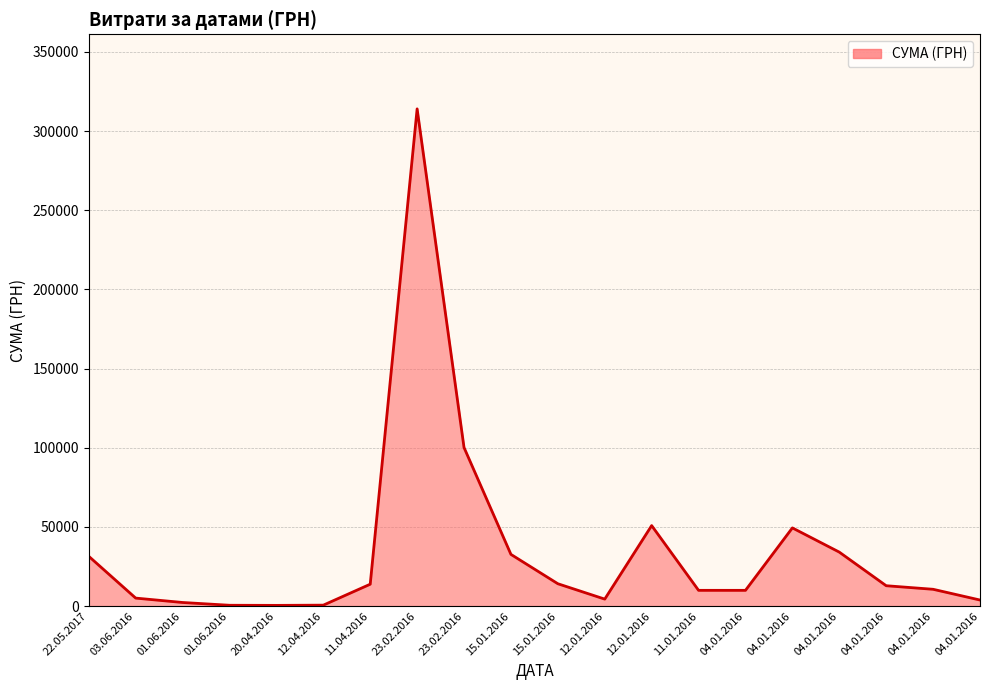

Reading left to right, transcribe all the data shown in this chart.

22.05.2017=31440.0	03.06.2016=5050.0	01.06.2016=2275.0	01.06.2016=520.2	20.04.2016=450.0	12.04.2016=594.0	11.04.2016=13817.3	23.02.2016=314021.9	23.02.2016=100137.3	15.01.2016=32654.5	15.01.2016=14117.8	12.01.2016=4406.9	12.01.2016=50840.8	11.01.2016=9949.5	04.01.2016=9945.0	04.01.2016=49381.1	04.01.2016=34089.7	04.01.2016=12864.0	04.01.2016=10613.1	04.01.2016=3831.8